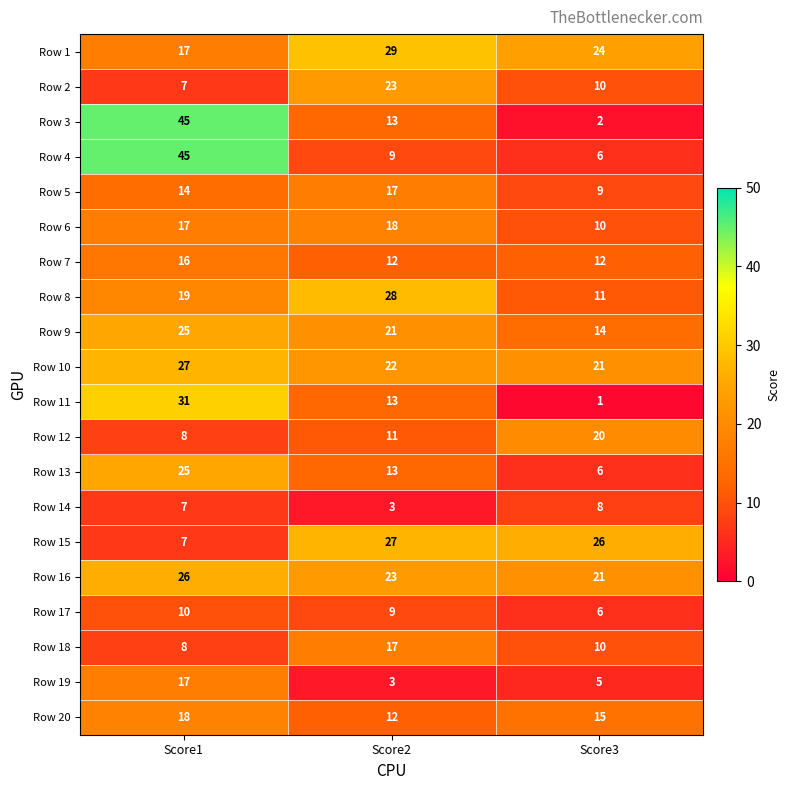

At how many categories does at least one series exceed 23?

3